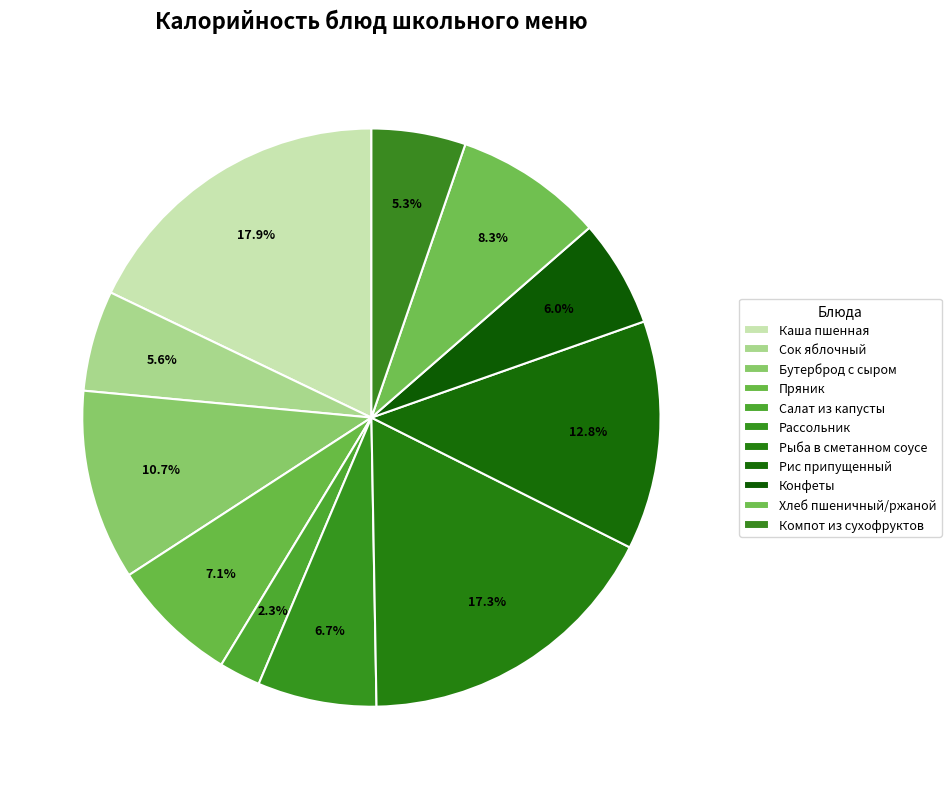

Count the number of slices in the pie.

11